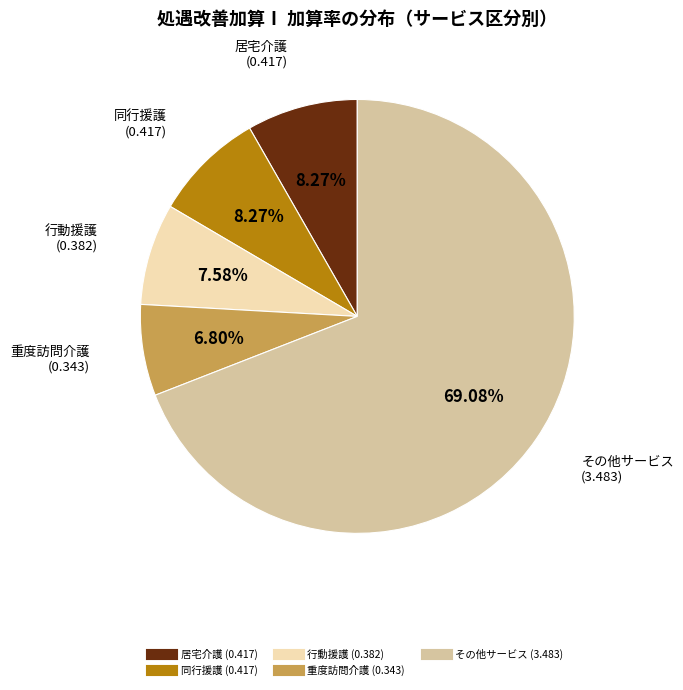

Is there a majority slice in this chart?

Yes